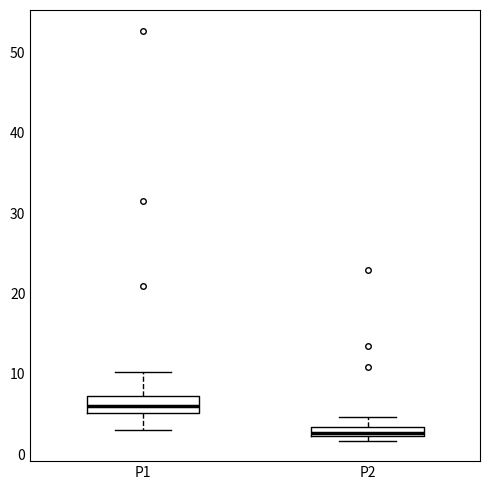

Which box has the lowest median line?

P2